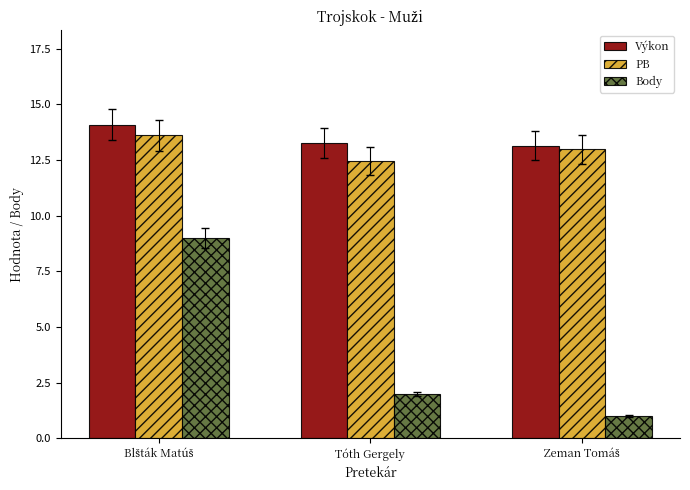

What are all the series names shown in the legend?

Výkon, PB, Body